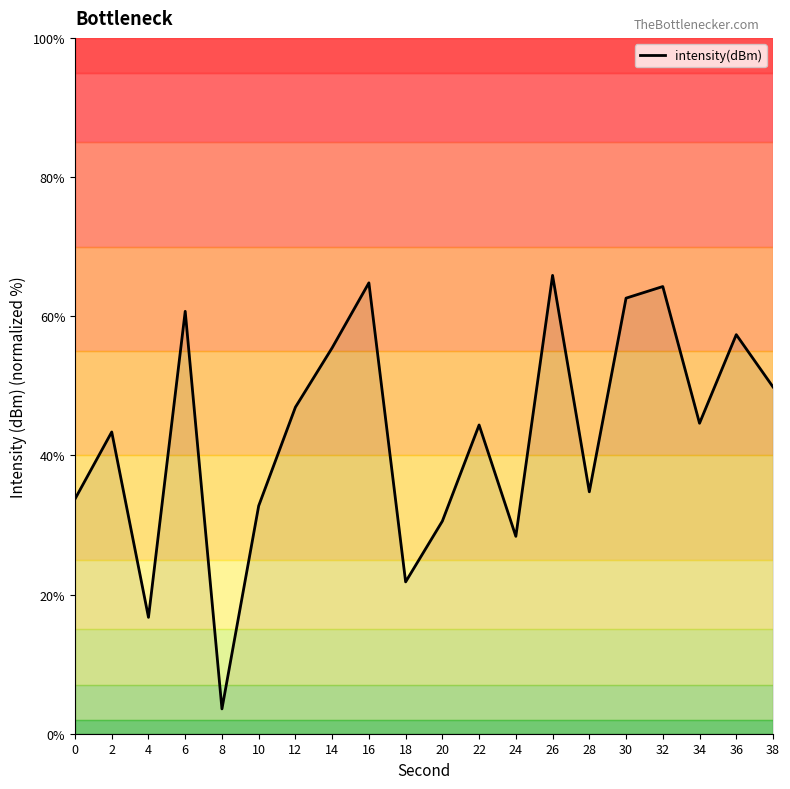

At which category does the chart reach its peak across all series?

26